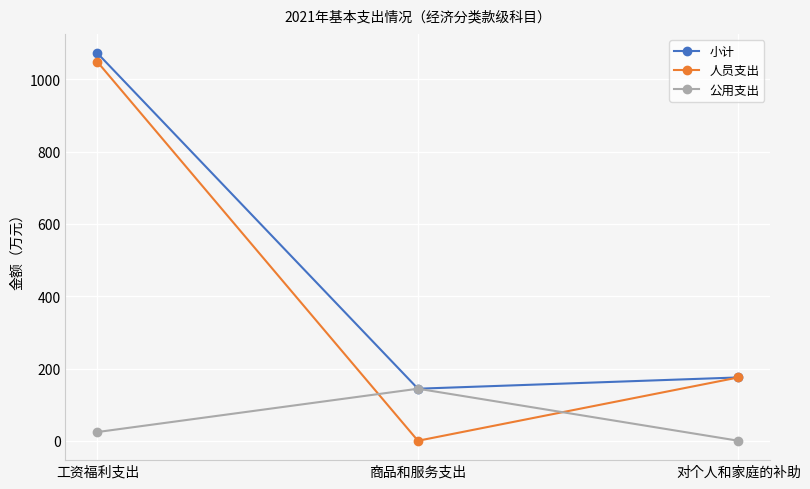

What value does the 人员支出 series have at 对个人和家庭的补助?

175.3